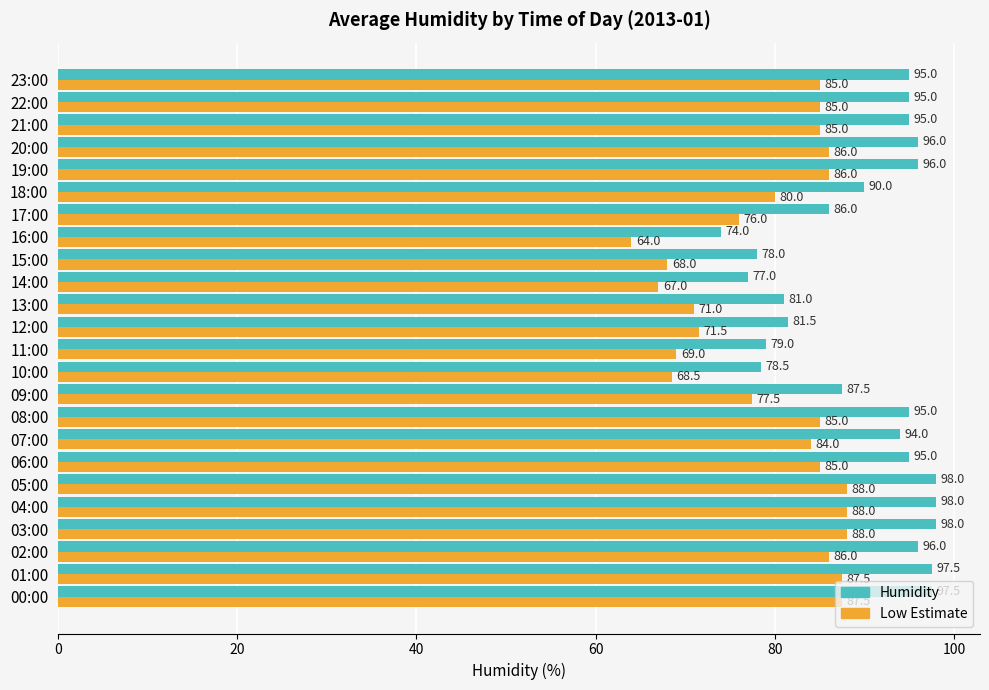

Which label corresponds to the smallest value in the chart?

16:00